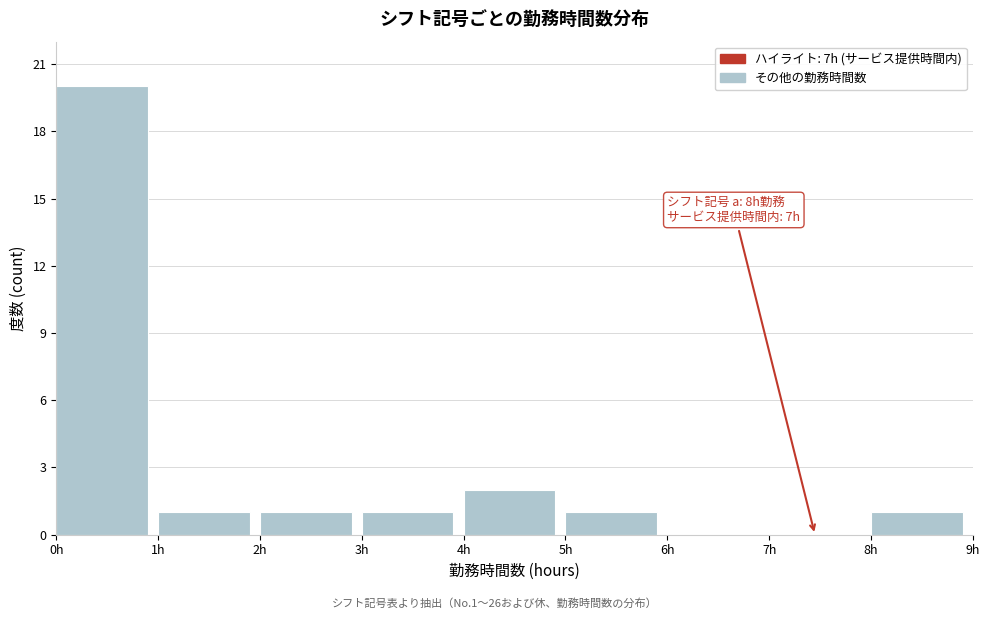

Which range on the x-axis has the tallest bar?

0 to 1